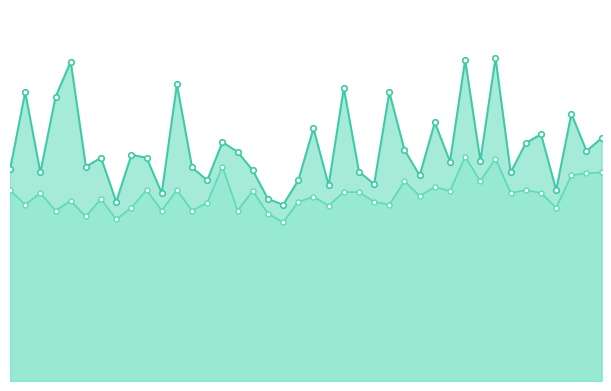

How many data points in P1 are less than 7?

9